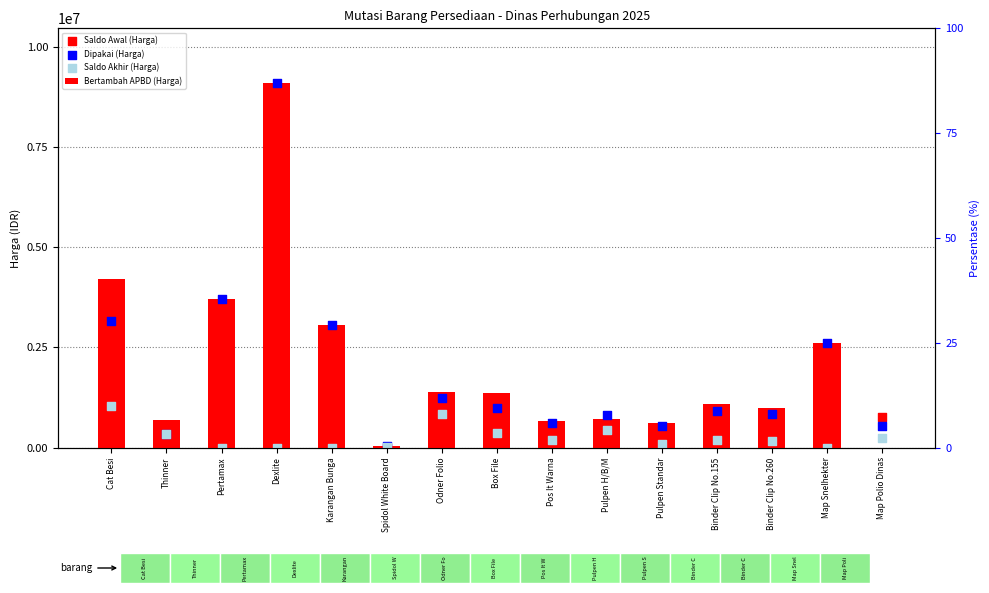

What is the total value across all series at Pos It Warna?

1612000